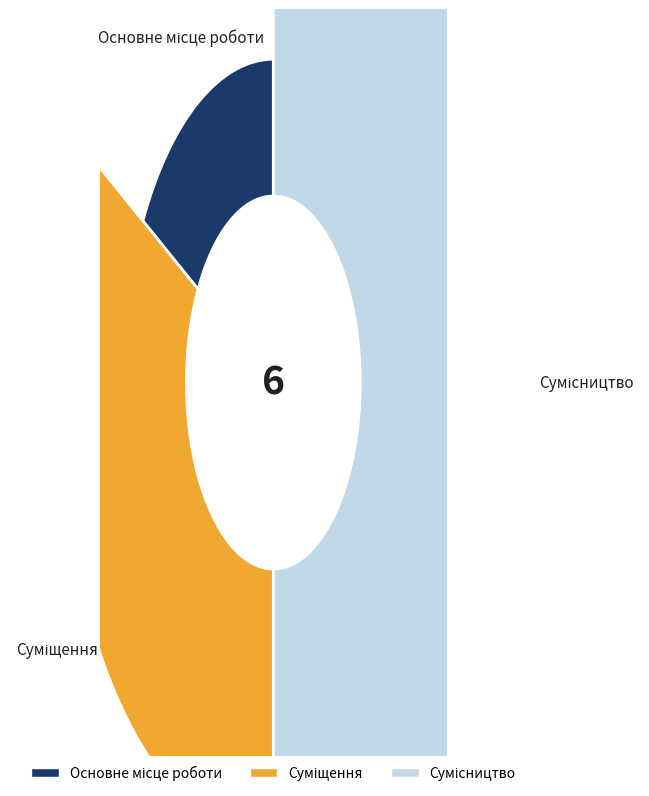

What is the total percentage of Сумісництво and Суміщення?

83.3%